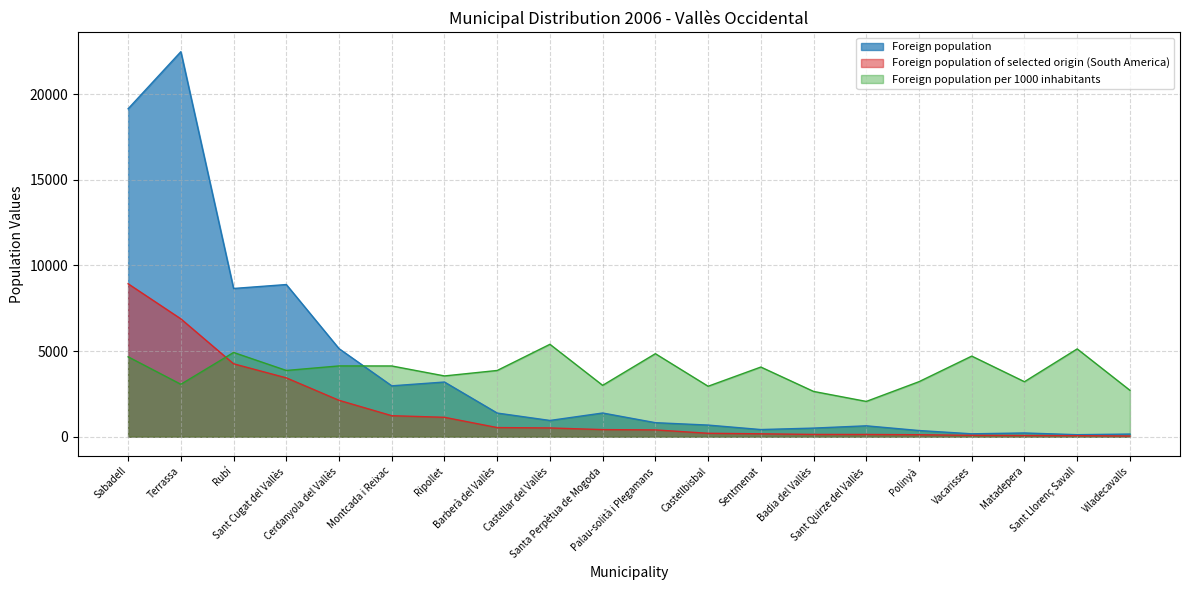

What is the total value across all series at Rubí?

17831